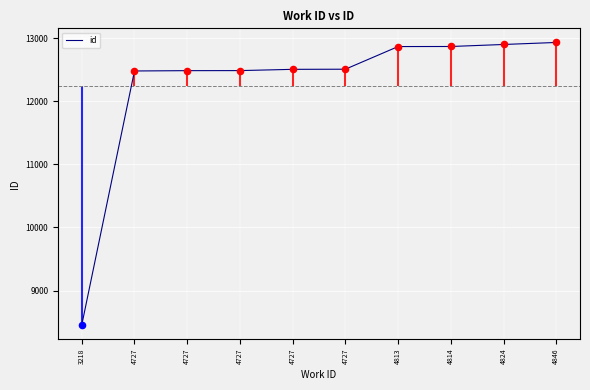

What is the change in value from 4727 to 4846?

+447